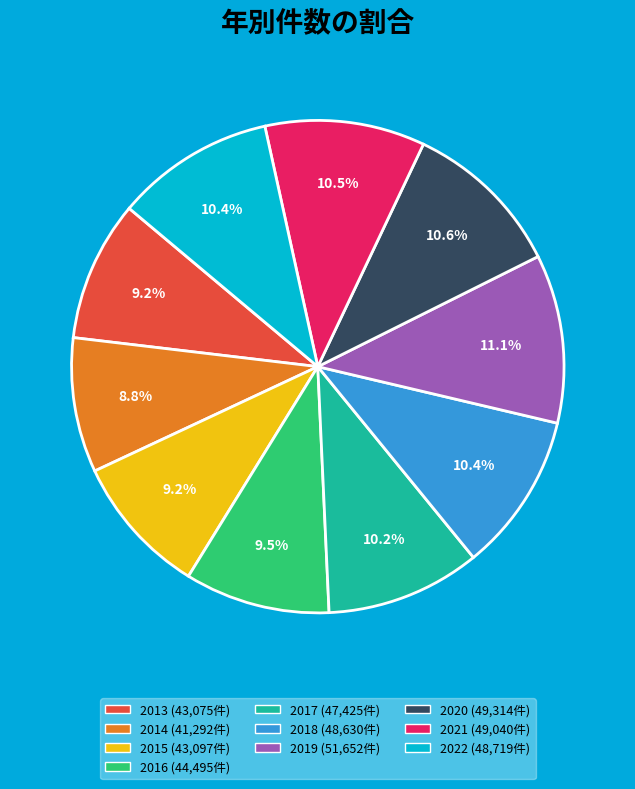

What is the largest slice in the pie chart?

2019